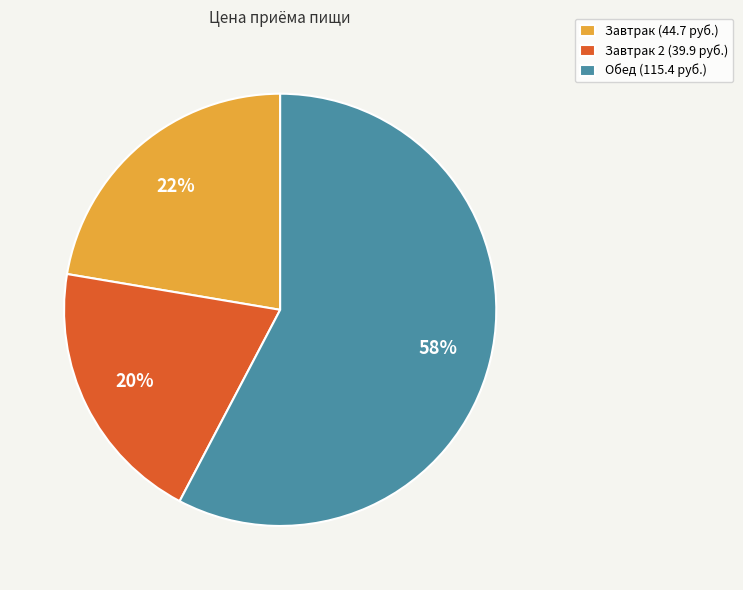

Is it true that Завтрак 2 (39.9 руб.) is 5% of the pie?

False